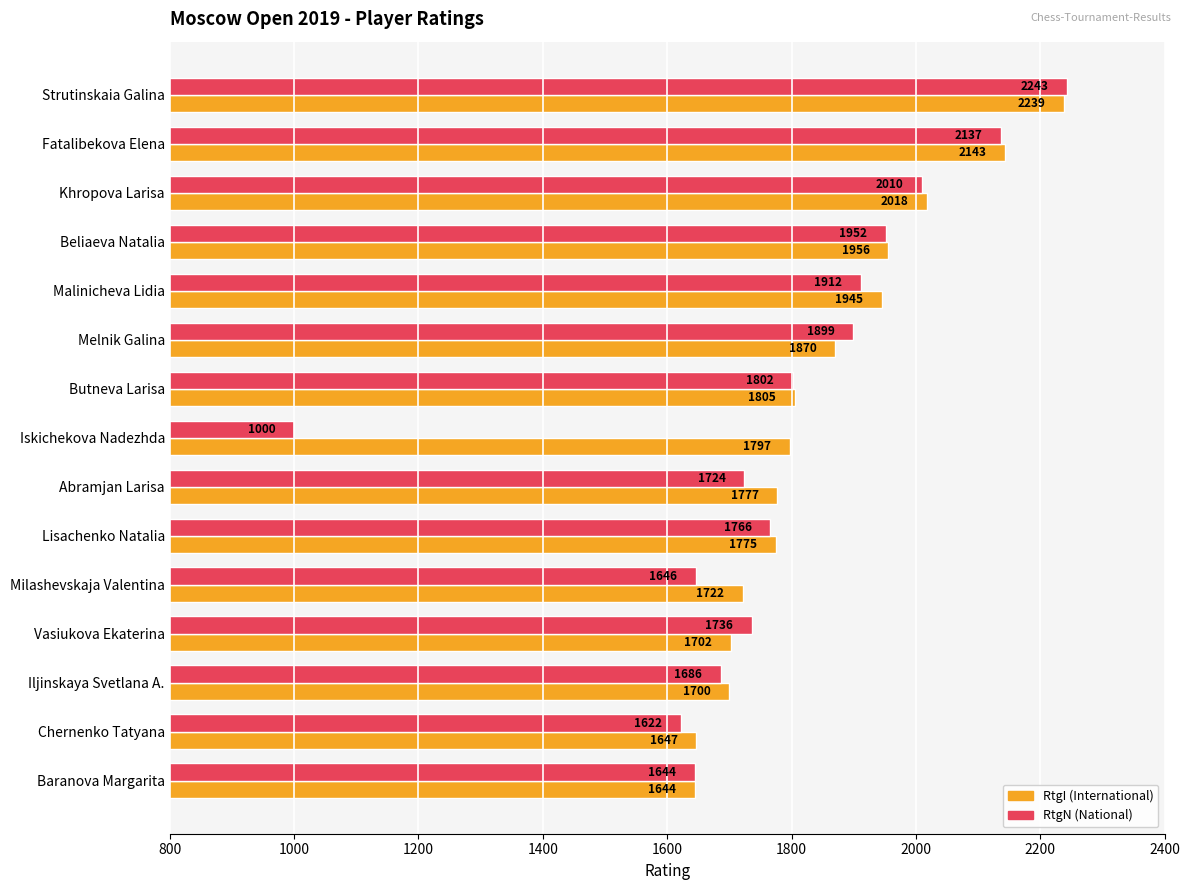

Which label corresponds to the smallest value in the chart?

Iskichekova Nadezhda